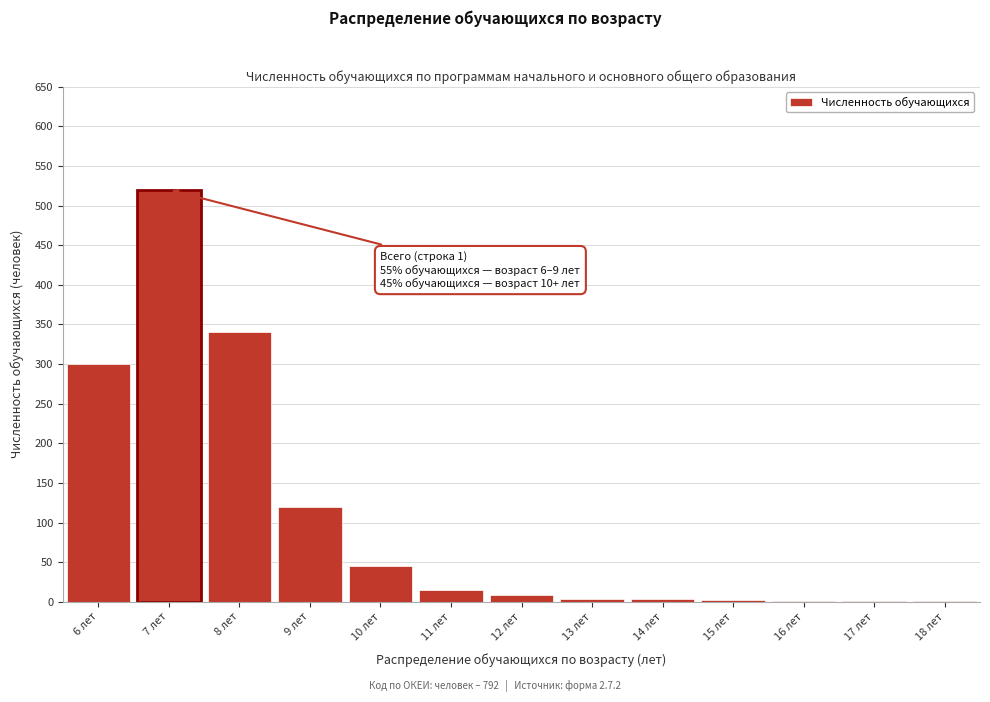

Which label corresponds to the largest value in the chart?

7 лет